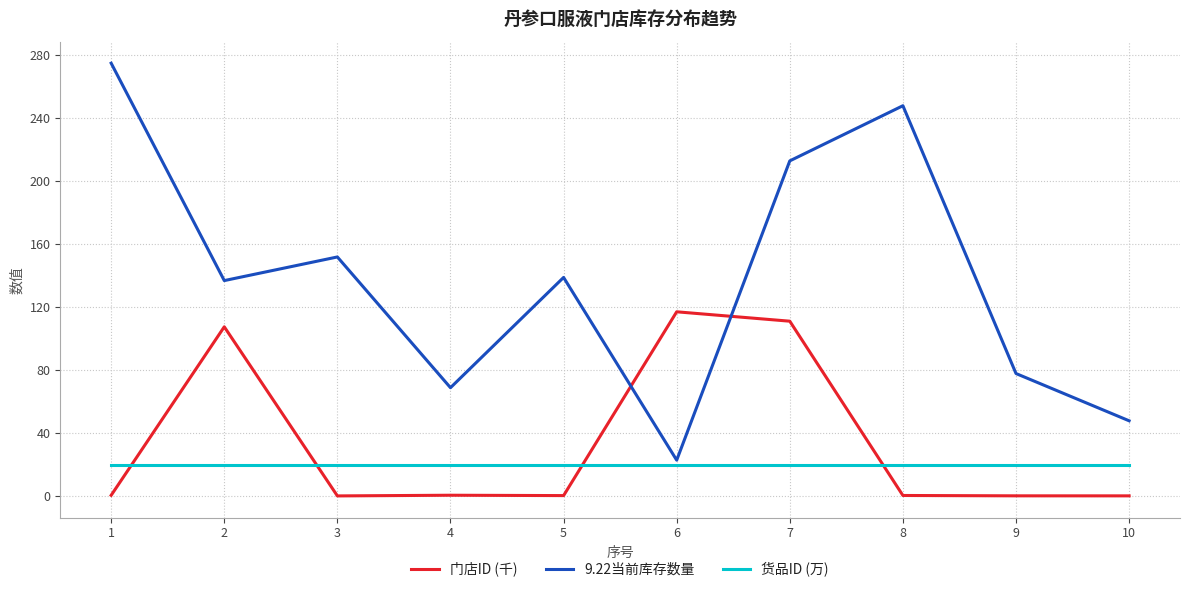

True or false: 货品ID (万) and 门店ID (千) cross at least once.

True